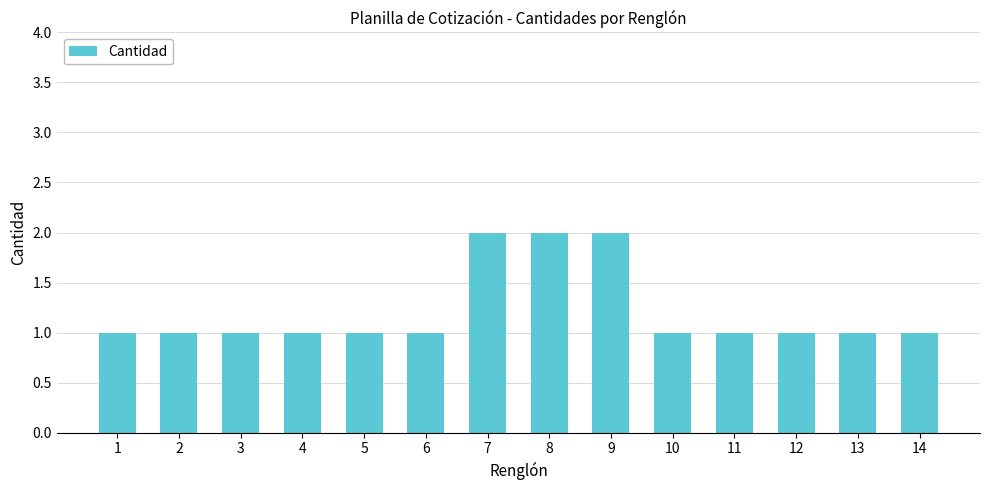

What is the greatest value displayed?

2